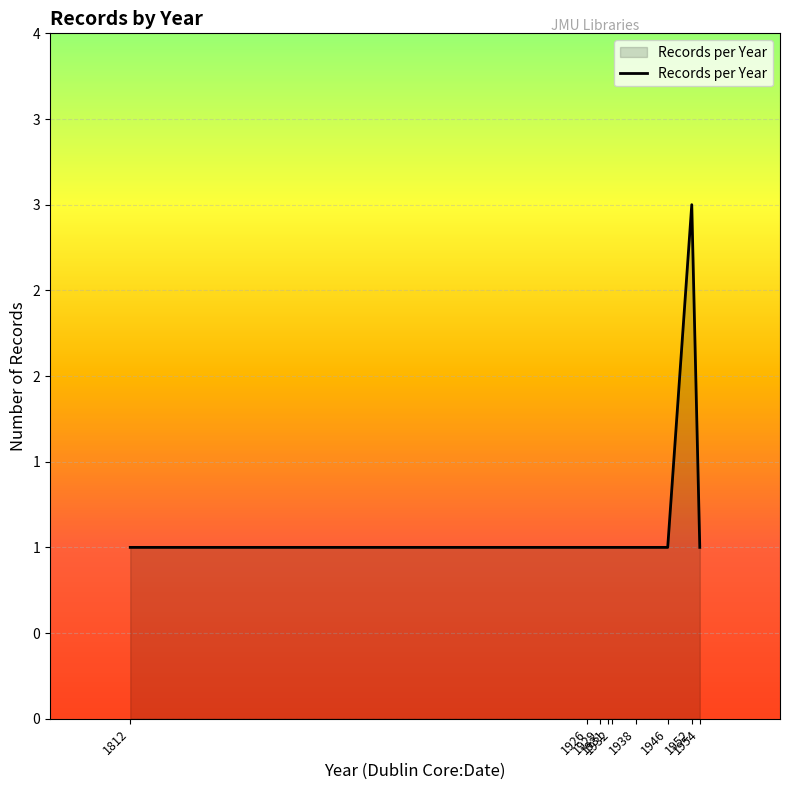

Between 1931 and 1946, which is larger?

1931